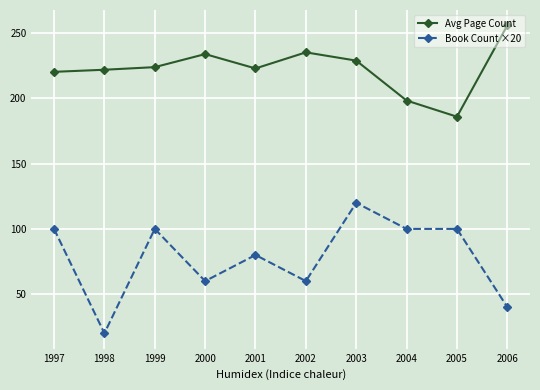

True or false: Book Count ×20 and Avg Page Count intersect in this chart.

False